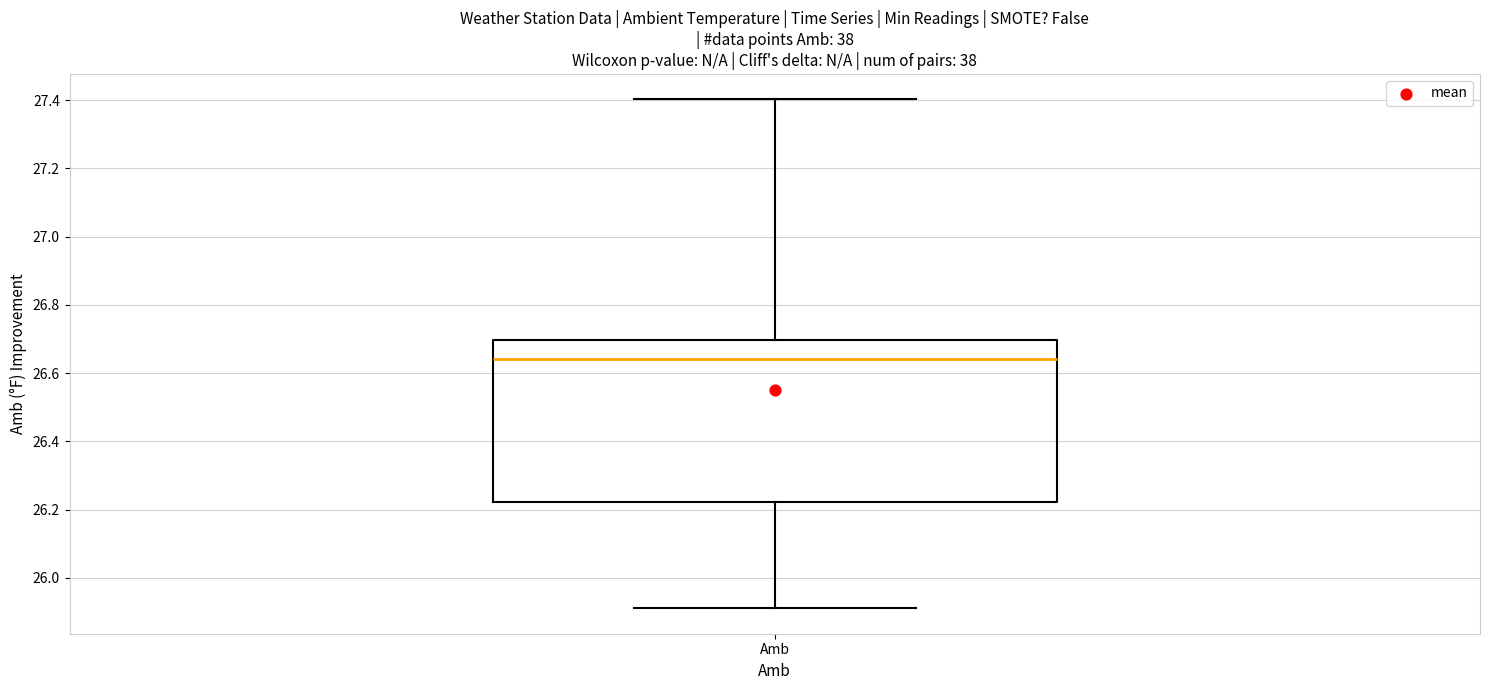

Transcribe this box plot: give where the median line is, the range the box spans, and where the two whiskers end, as read against the y-axis. The values are not printed on the chart, so give them approximately, as read against the axis.

median 26.64, box 26.22 to 26.70, whiskers 25.92 to 27.40